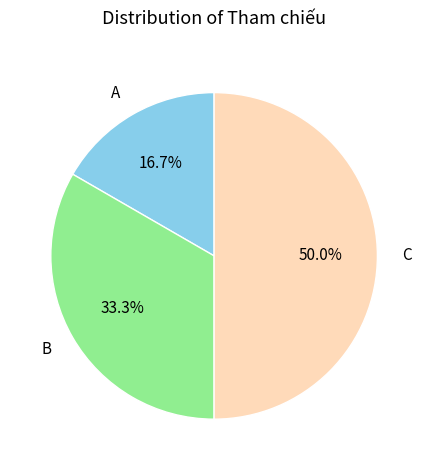

Is it true that B is 47% of the pie?

False